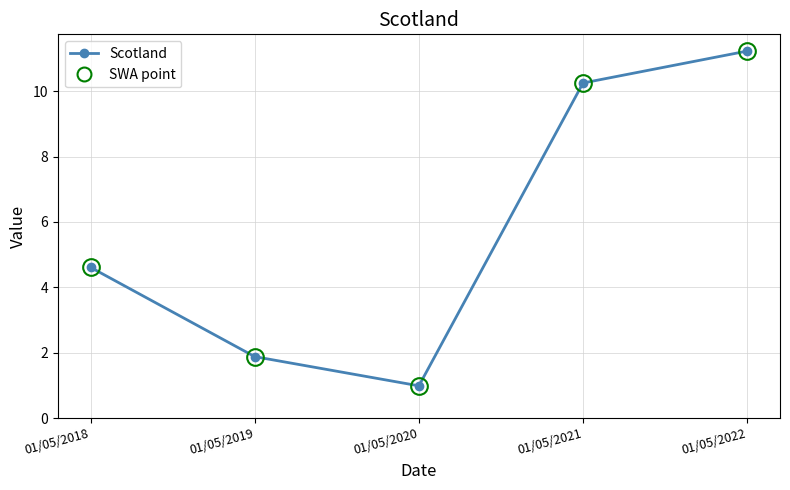

What is the change in value from 01/05/2018 to 01/05/2019?

-2.7